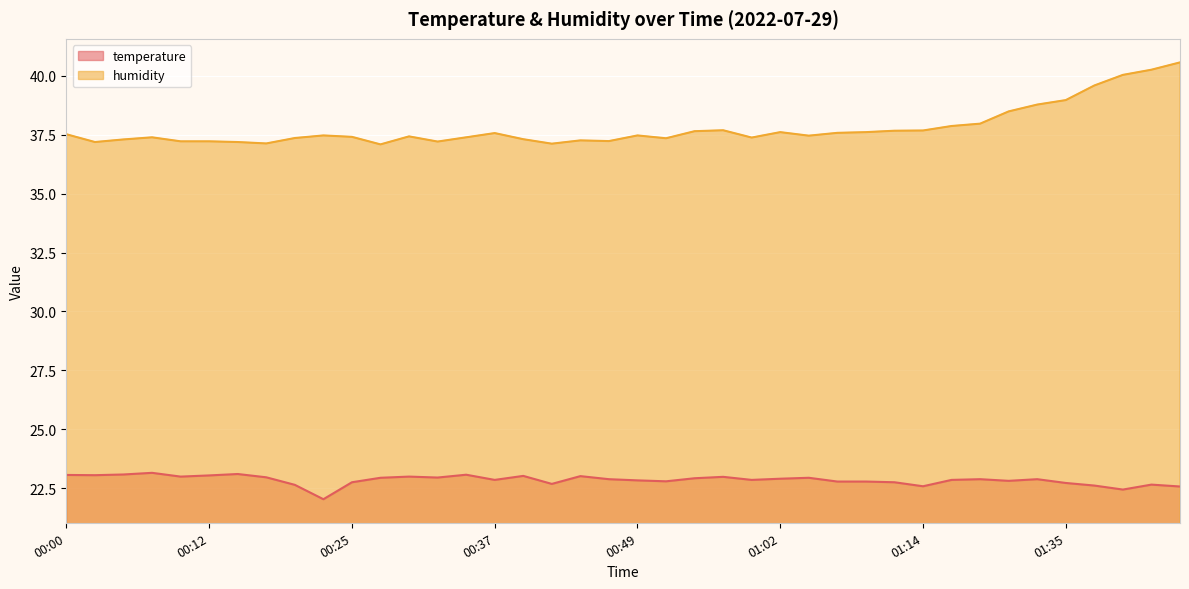

At which category does humidity reach its first local peak?

00:08